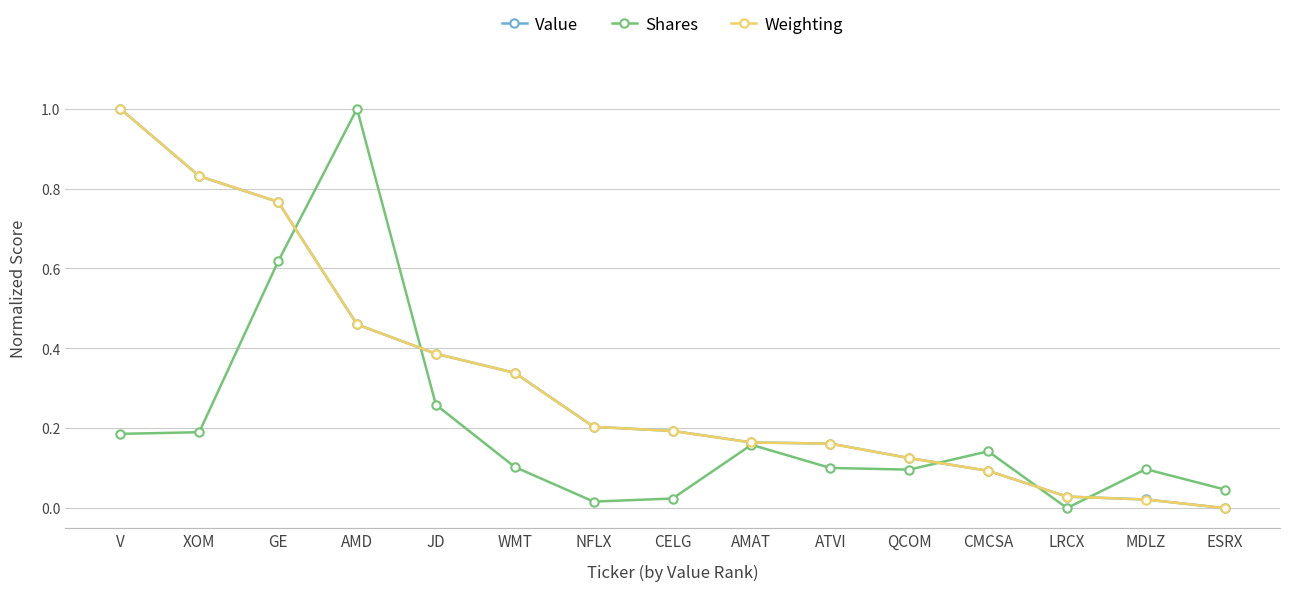

What is the greatest value displayed?

1.0